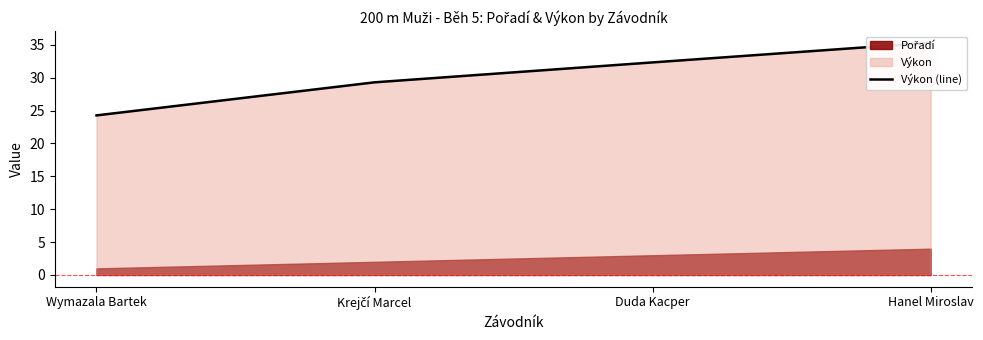

What is the approximate value at Krejčí Marcel?

29.3